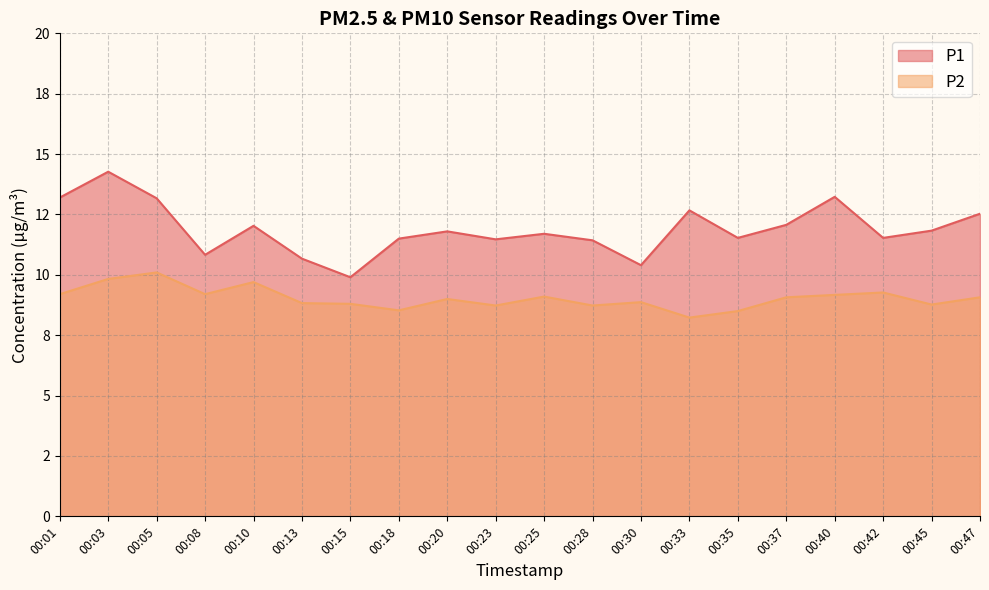

Which series has the largest range (max minus min)?

P1